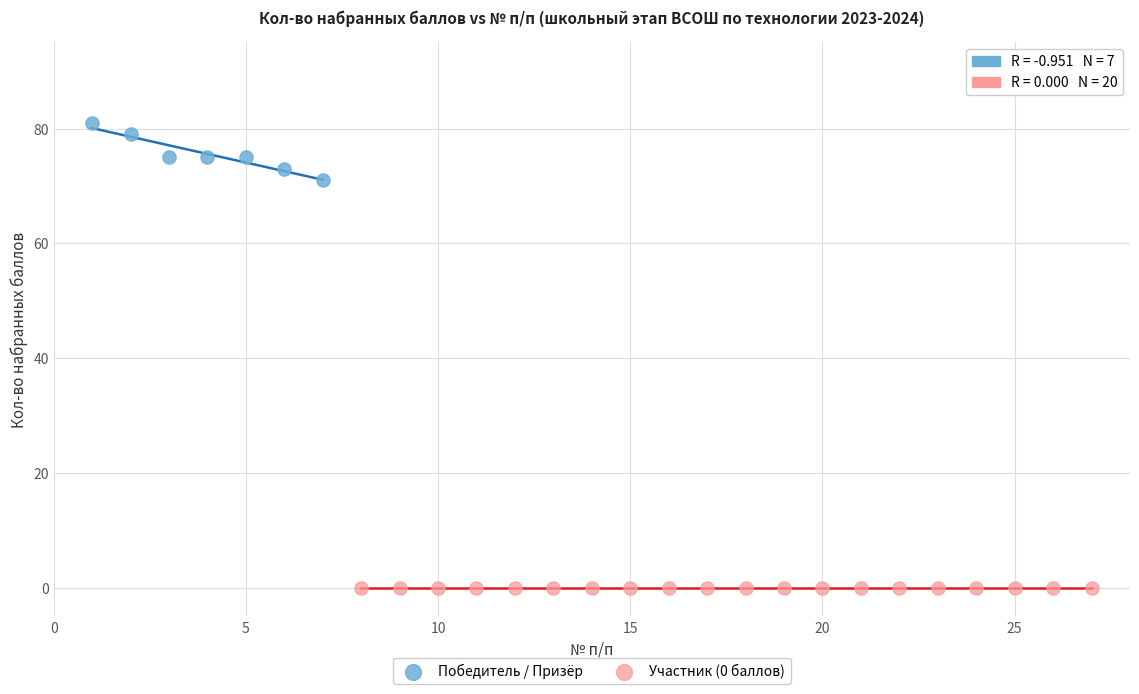

Which series reaches the maximum Y coordinate?

Победитель / Призёр